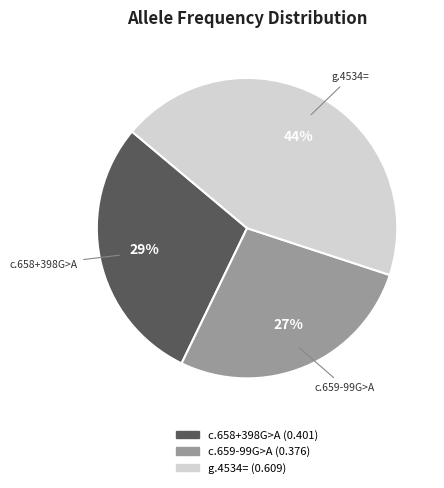

To the nearest percent, what is the difference between the largest and smallest slice percentages?

17%